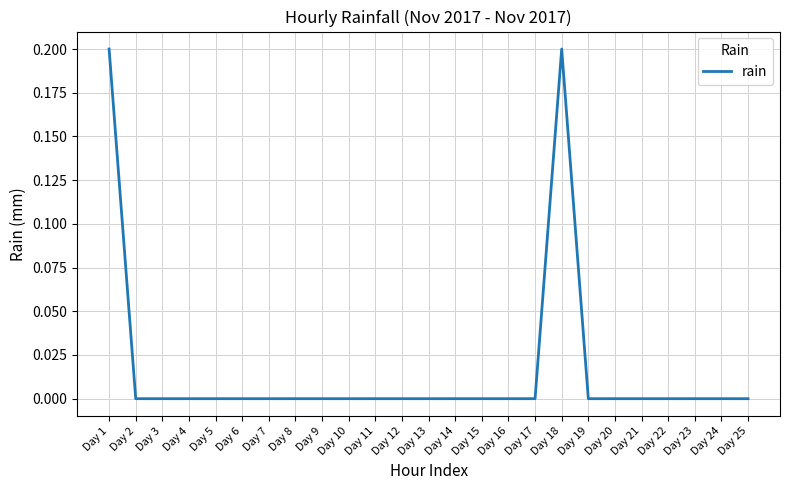

True or false: the data shows 0.0 at Day 19.

True